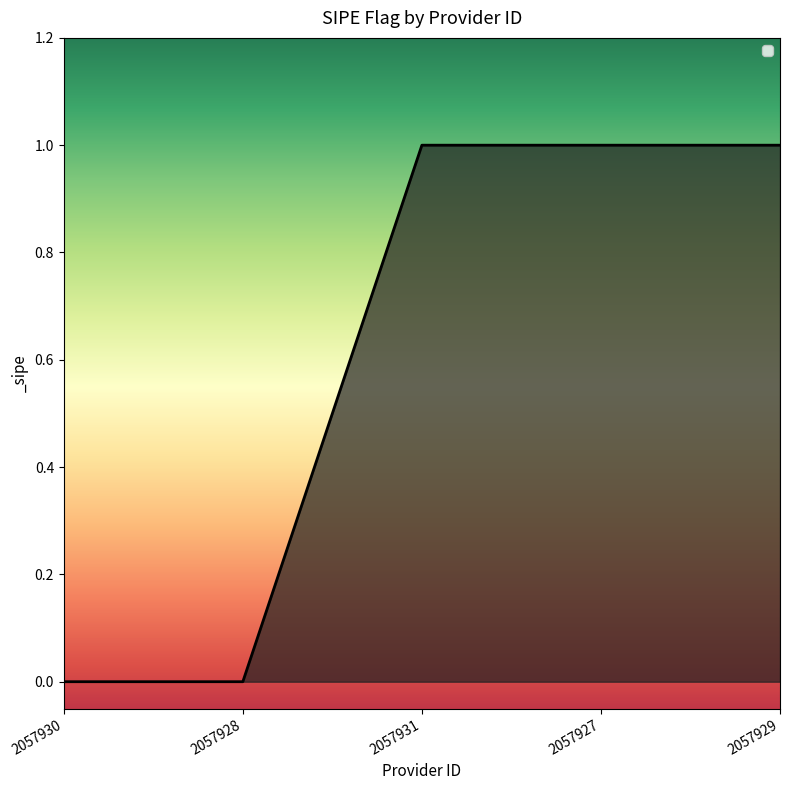

Is it true that the value at 2057930 is 0?

True